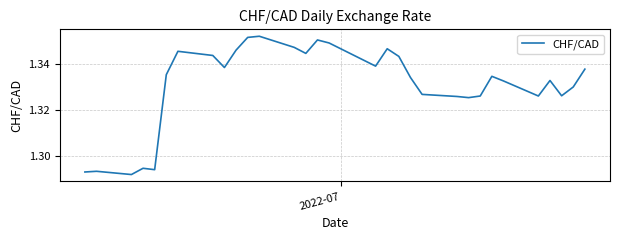

What is the difference between the second highest and second lowest values?

0.1